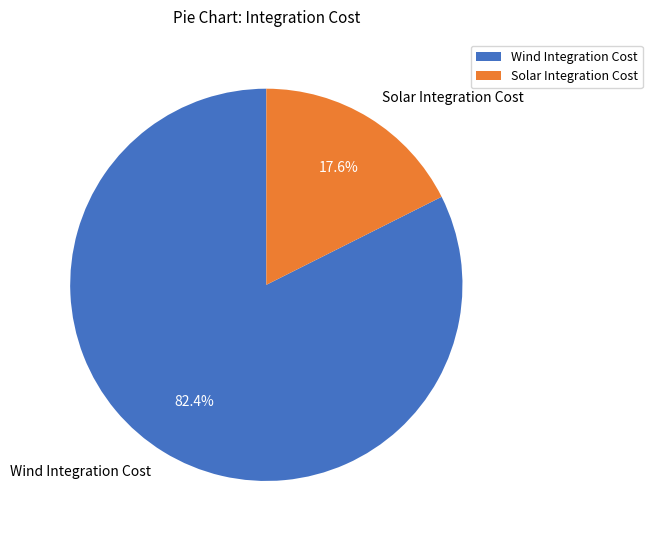

How many slices are in this pie chart?

2